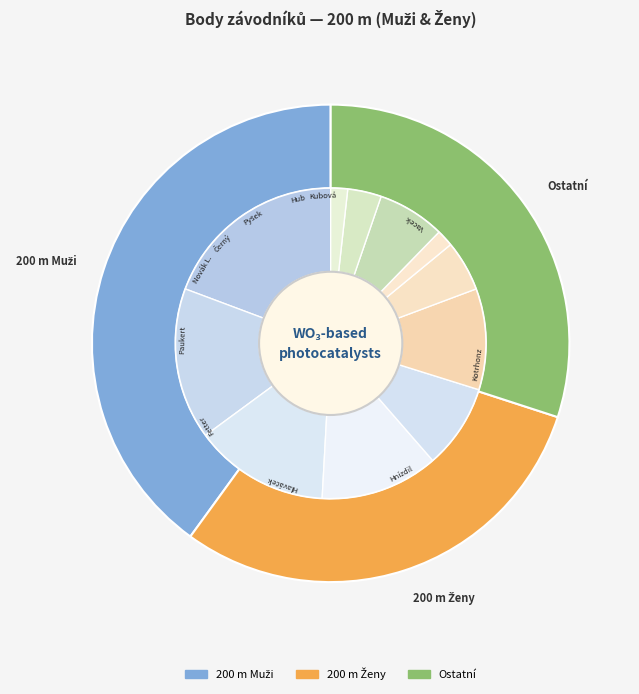

Is it true that Černý Pavel is 13% of the pie?

False